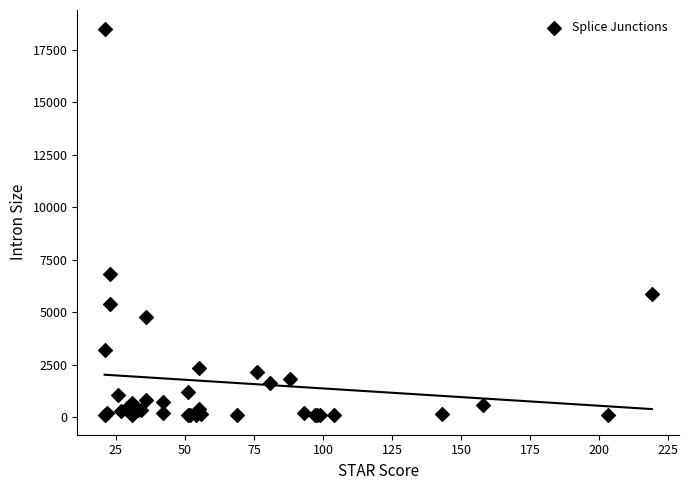

What Y value in the scatter plot is closest to 9279?

6806